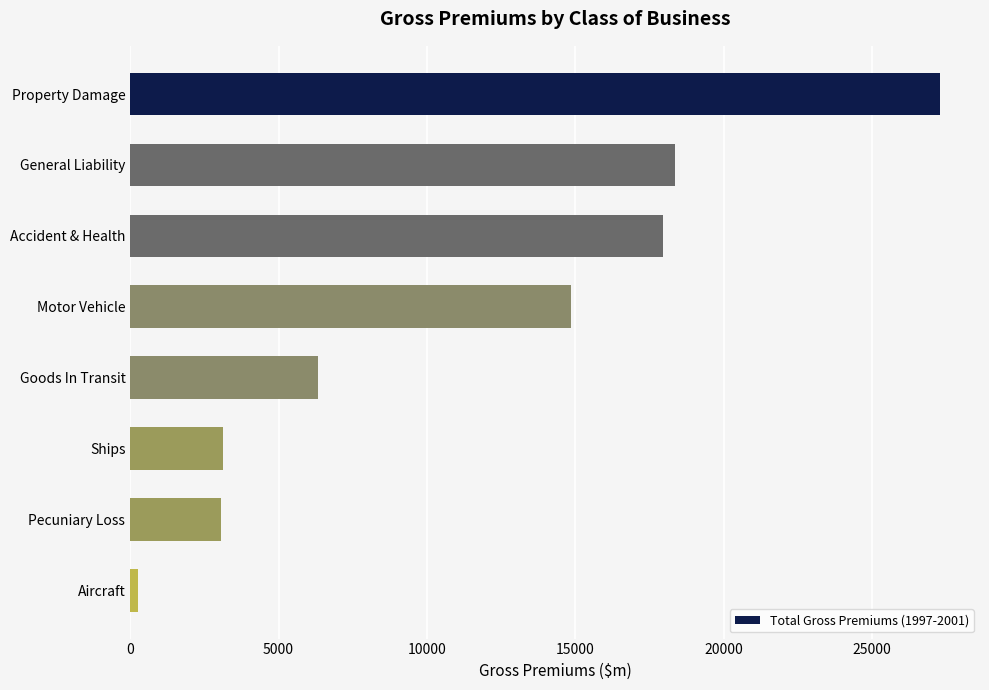

Where is the data nearest to the value 13776?

Motor Vehicle